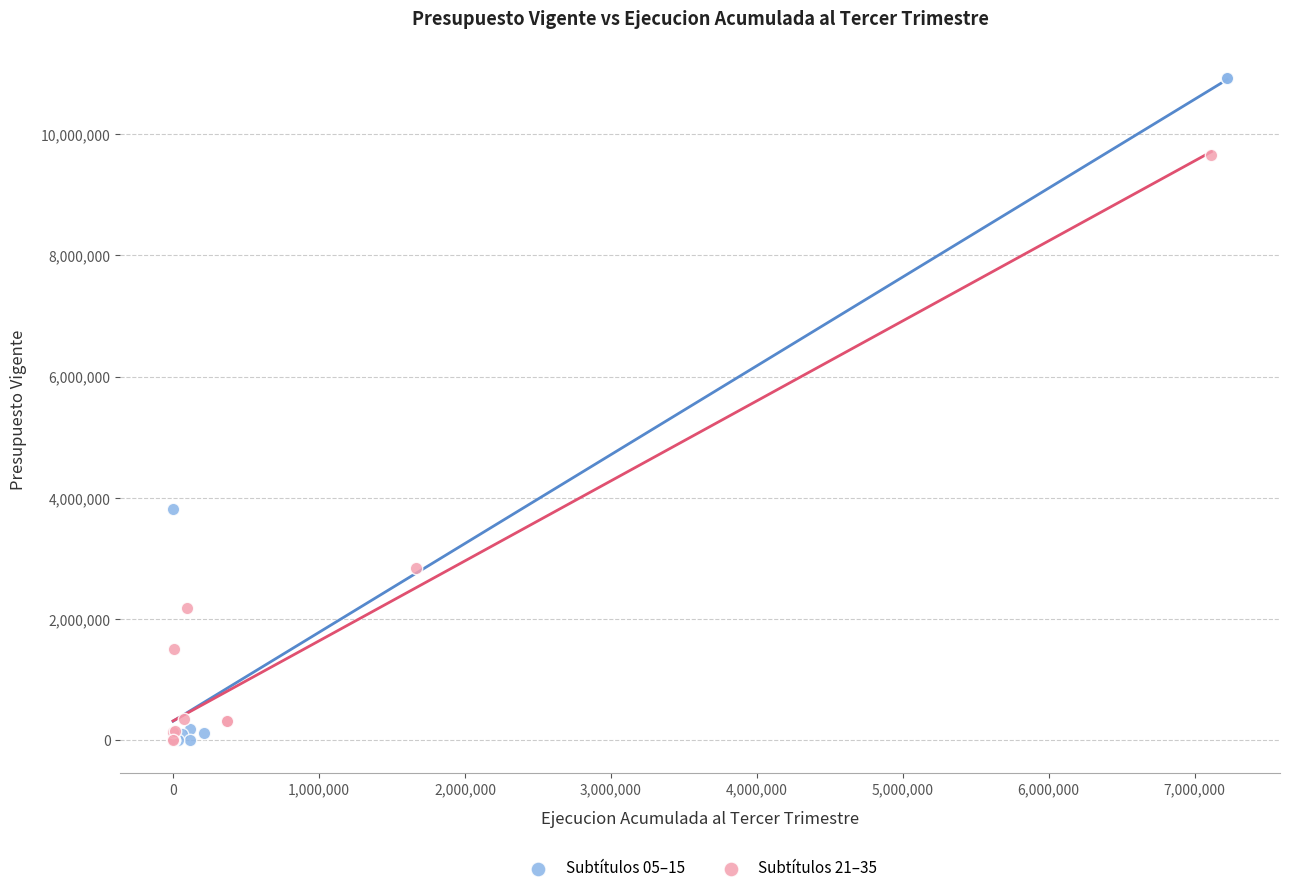

Which series has the largest Y range (max minus min)?

Subtítulos 05–15